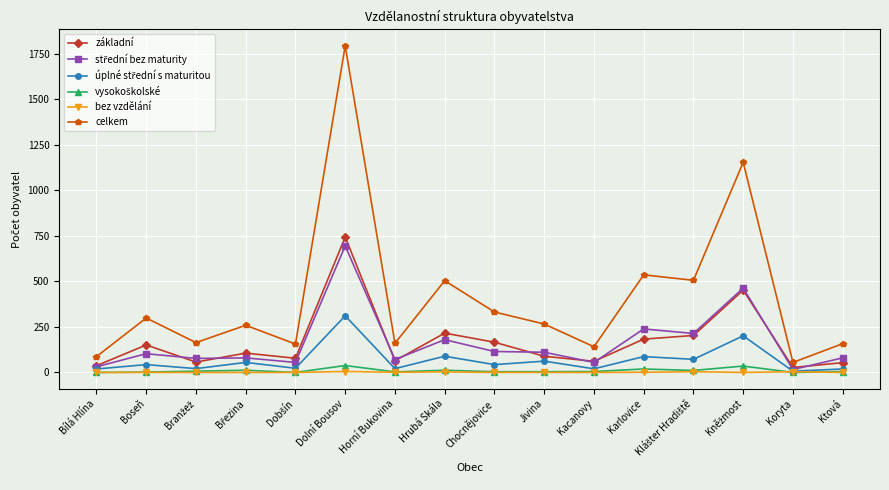

What is the label of the 16th point from the left?

Ktová